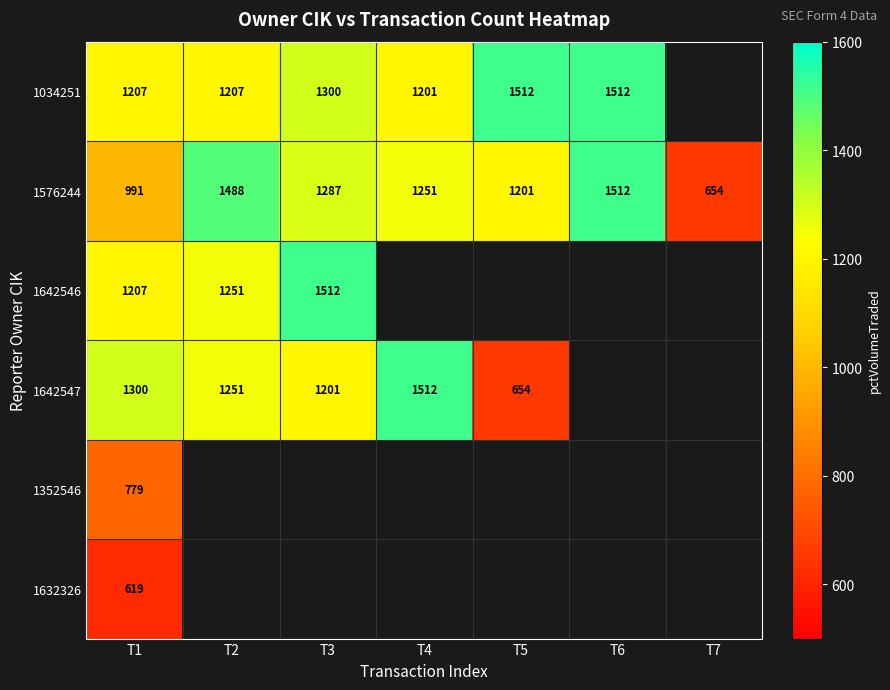

Which category has the highest value in the 1576244 series?

T6